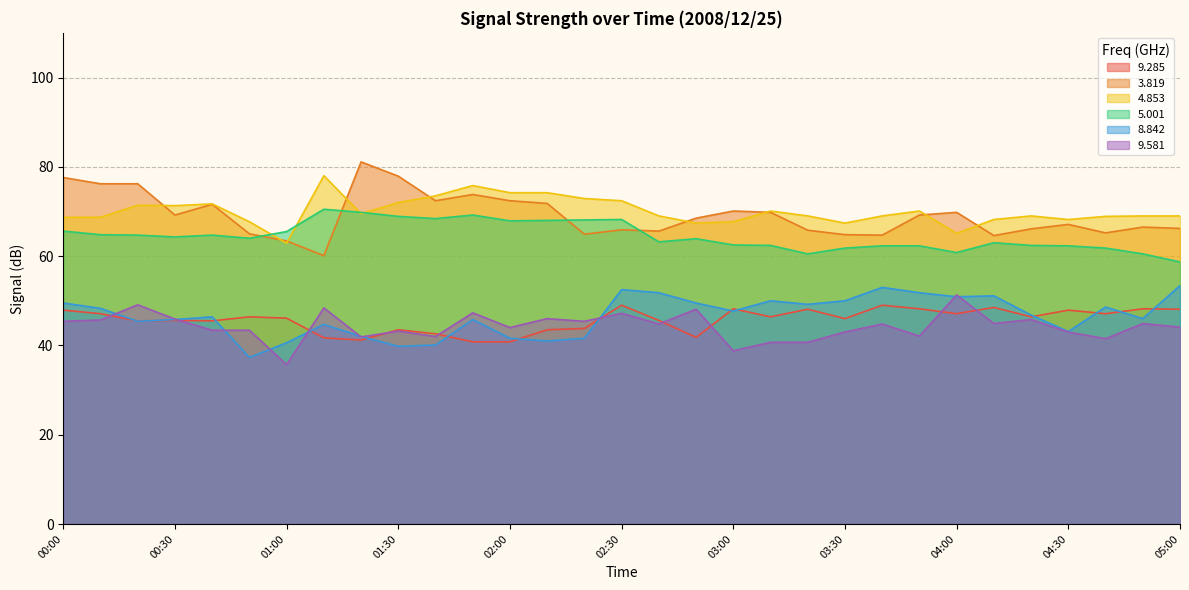

Is the value of   9.581 at 00:00 greater than the value of   8.842 at 01:00?

Yes